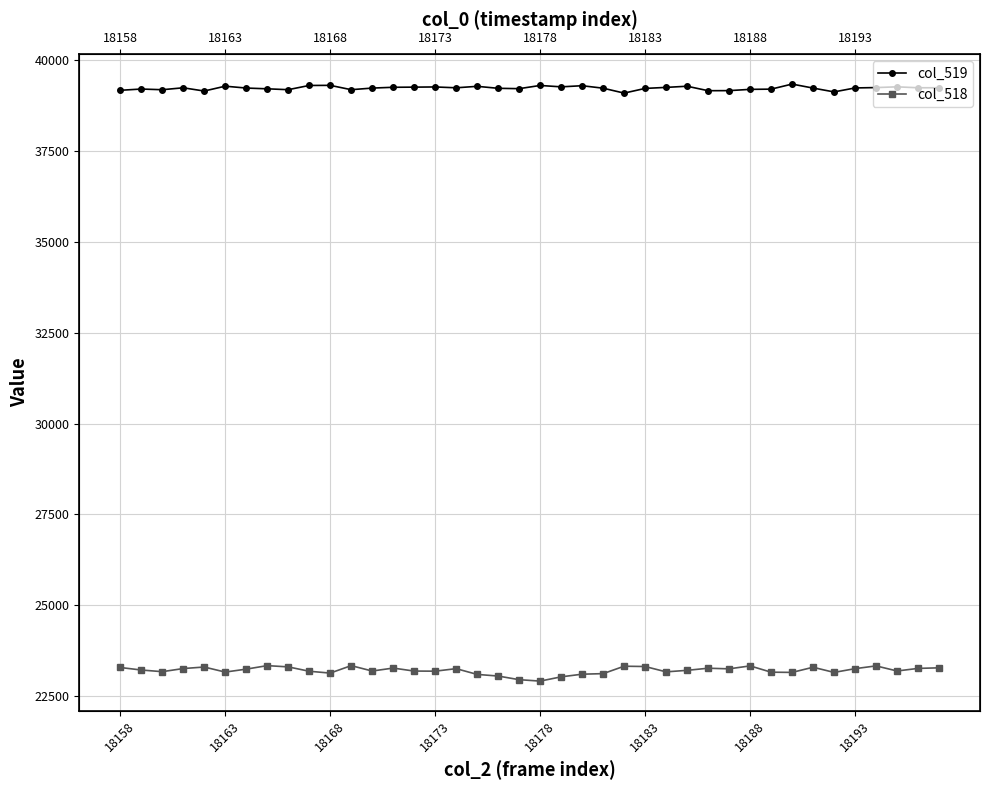

Count the number of categories in the chart.

40